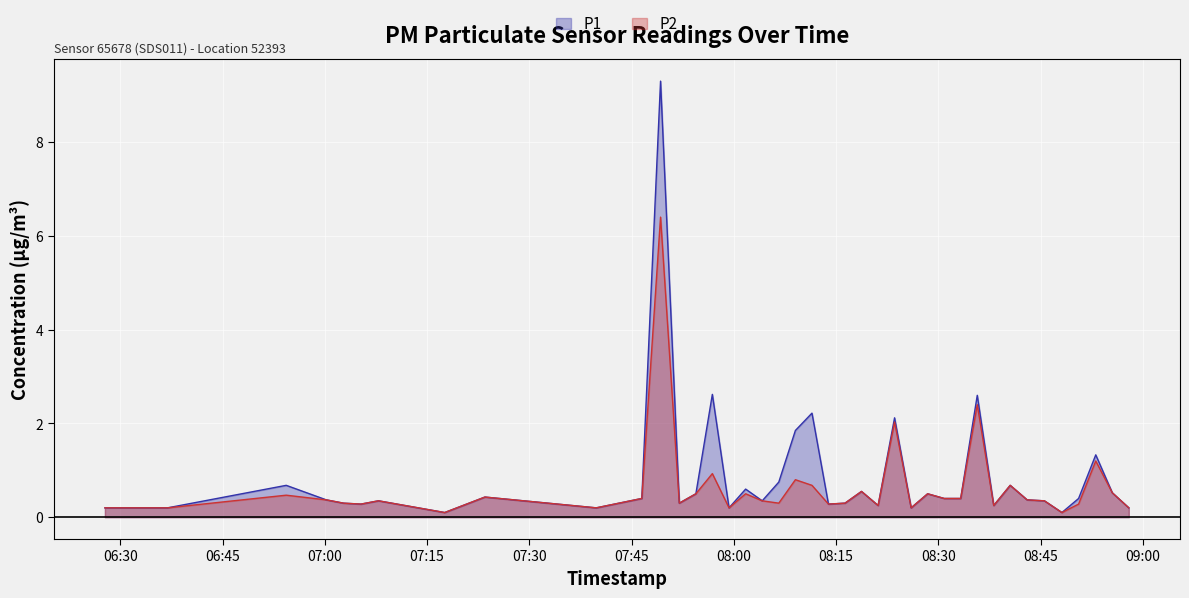

True or false: P2 has more than 2 interior local peaks.

True